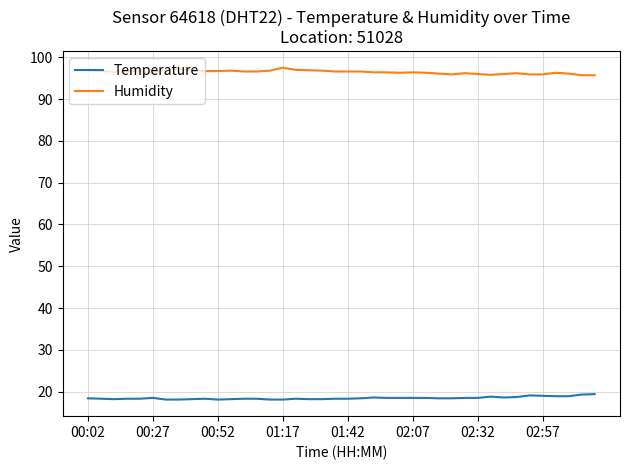

What is the maximum value shown in the chart?

97.5